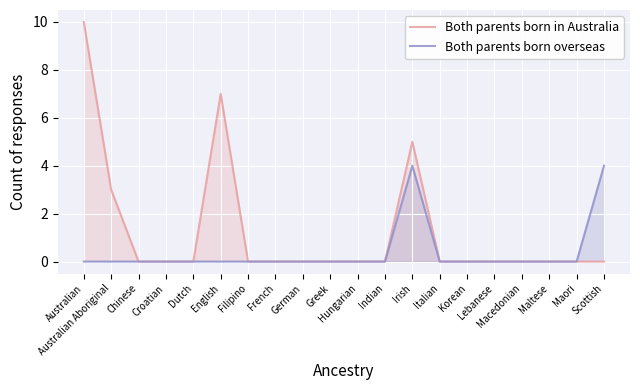

Does the chart display data point markers on the line(s)?

No